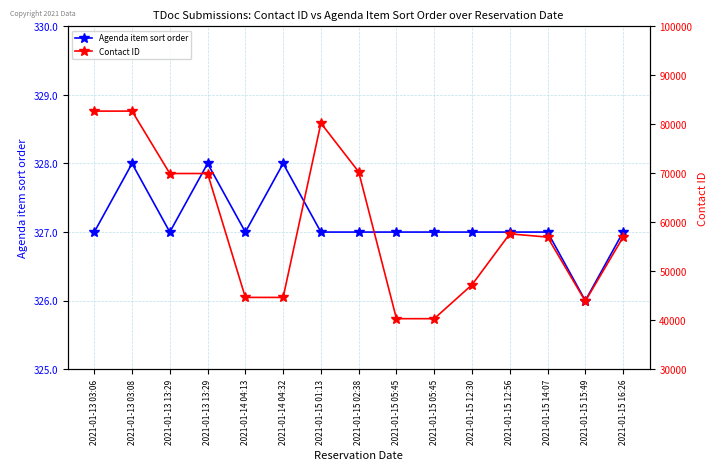

The value of Agenda item sort order at 2021-01-13 03:06 is 327. True or false?

True